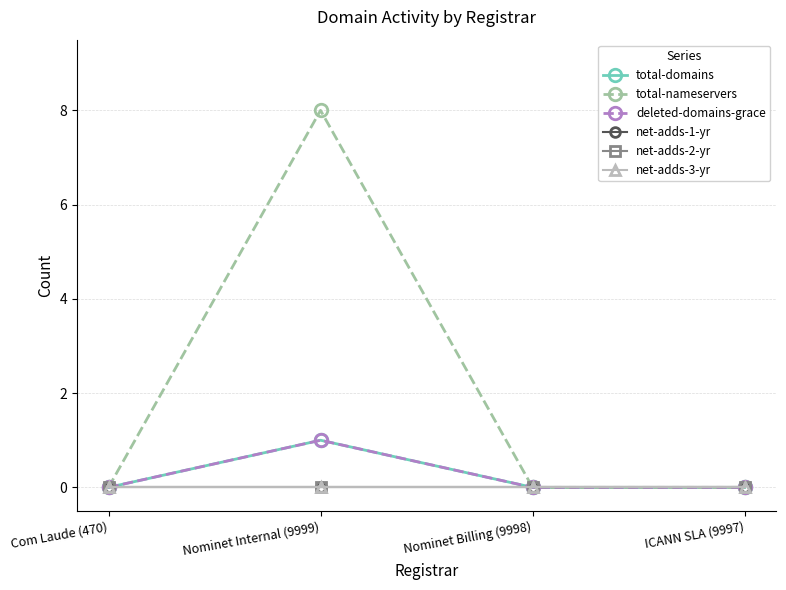

List the series in order of their peak value, highest first.

total-nameservers, total-domains, deleted-domains-grace, net-adds-1-yr, net-adds-2-yr, net-adds-3-yr